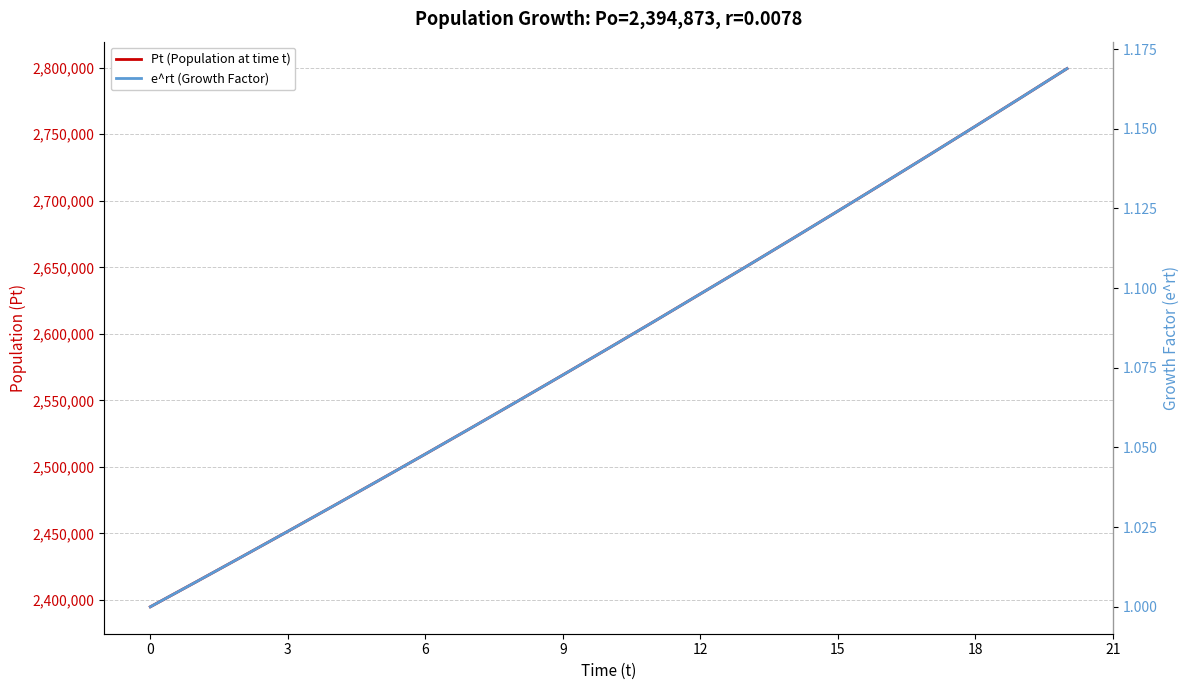

True or false: e^rt (Growth Factor) and Pt (Population at time t) cross at least once.

False